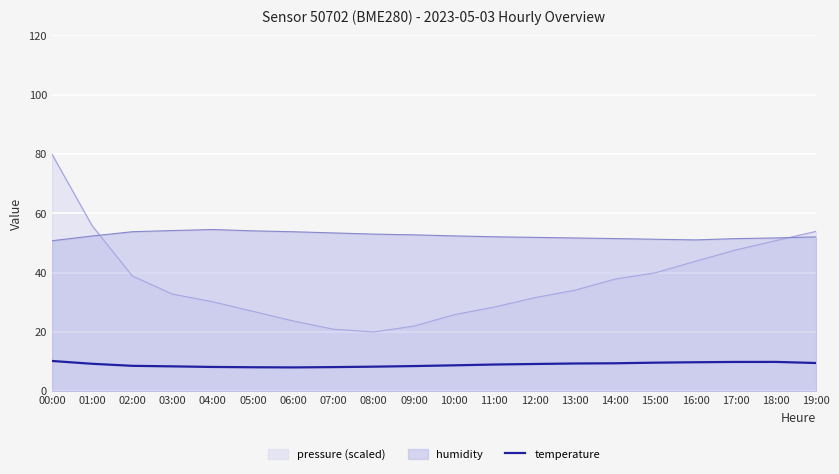

True or false: temperature has a value of 8.1 at 05:00.

True